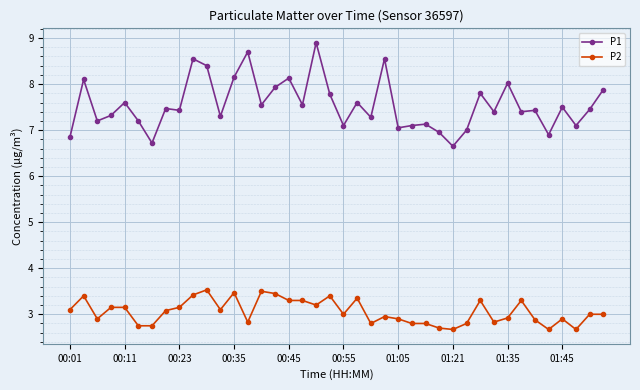

List the series in order of their peak value, highest first.

P1, P2